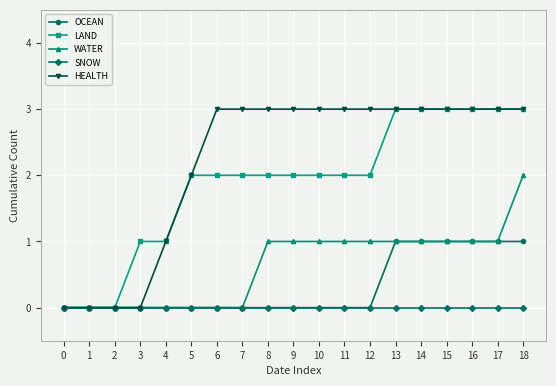

What is the difference between the maximum and second lowest values in the OCEAN series?

1